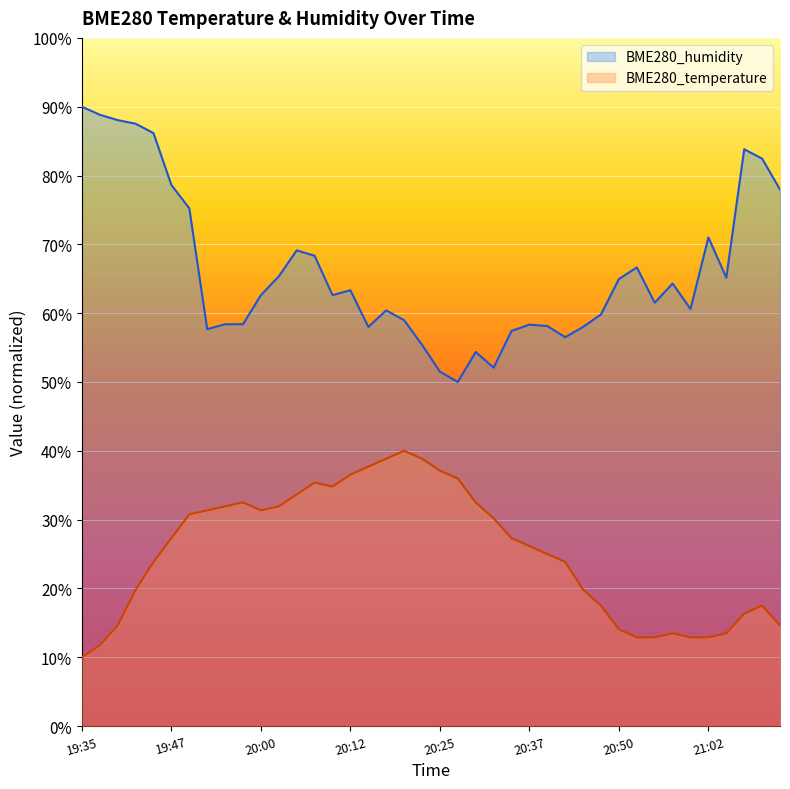

Reading left to right, extract all data points from this chart.

BME280_temperature: 10.0	11.7	14.6	19.8	23.8	27.3	30.8	31.3	31.9	32.5	31.3	31.9	33.7	35.4	34.8	36.5	37.7	38.8	40.0	38.8	37.1	36.0	32.5	30.2	27.3	26.2	25.0	23.8	19.8	17.5	14.0	12.9	12.9	13.5	12.9	12.9	13.5	16.3	17.5	14.6
BME280_humidity: 90.0	88.8	88.0	87.5	86.2	78.6	75.2	57.7	58.4	58.4	62.6	65.3	69.1	68.3	62.6	63.3	58.0	60.4	59.0	55.4	51.5	50.0	54.4	52.1	57.4	58.3	58.1	56.5	58.0	59.8	65.0	66.7	61.5	64.3	60.6	71.0	65.2	83.8	82.5	78.0